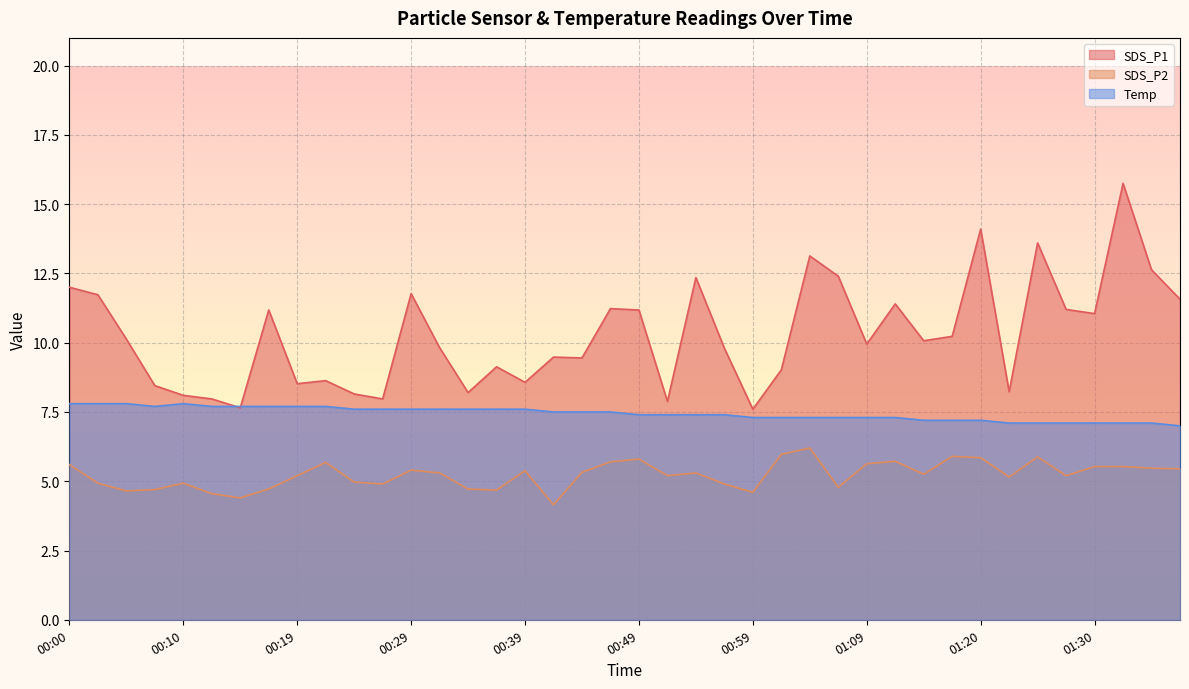

What is the minimum value for SDS_P1?

7.6